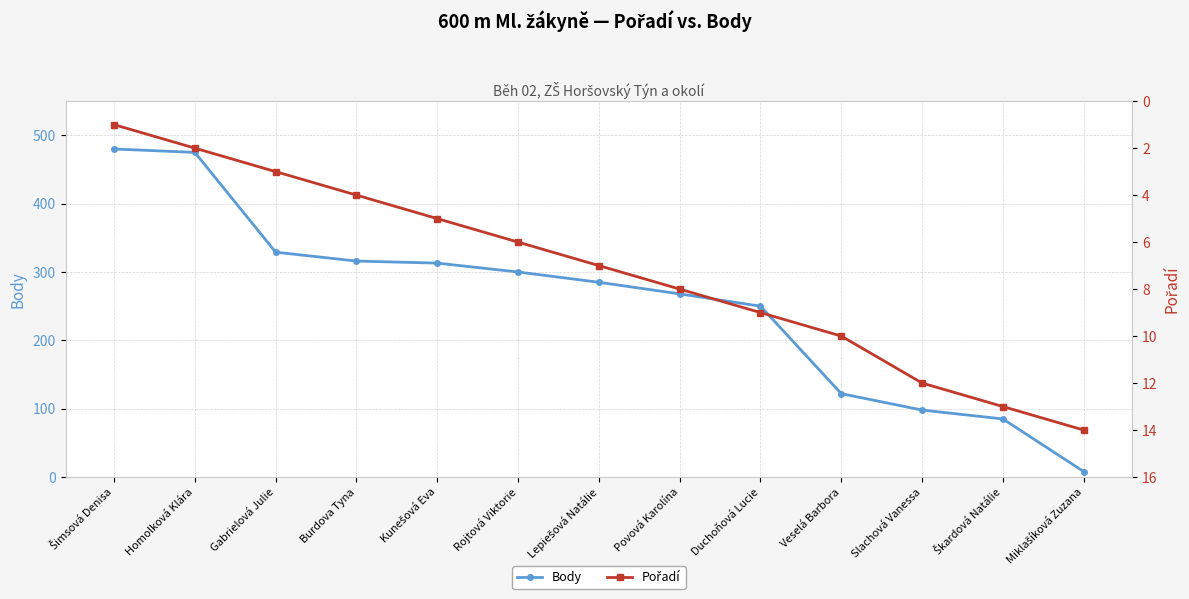

Where does the Pořadí series first go above 7?

Povová Karolína